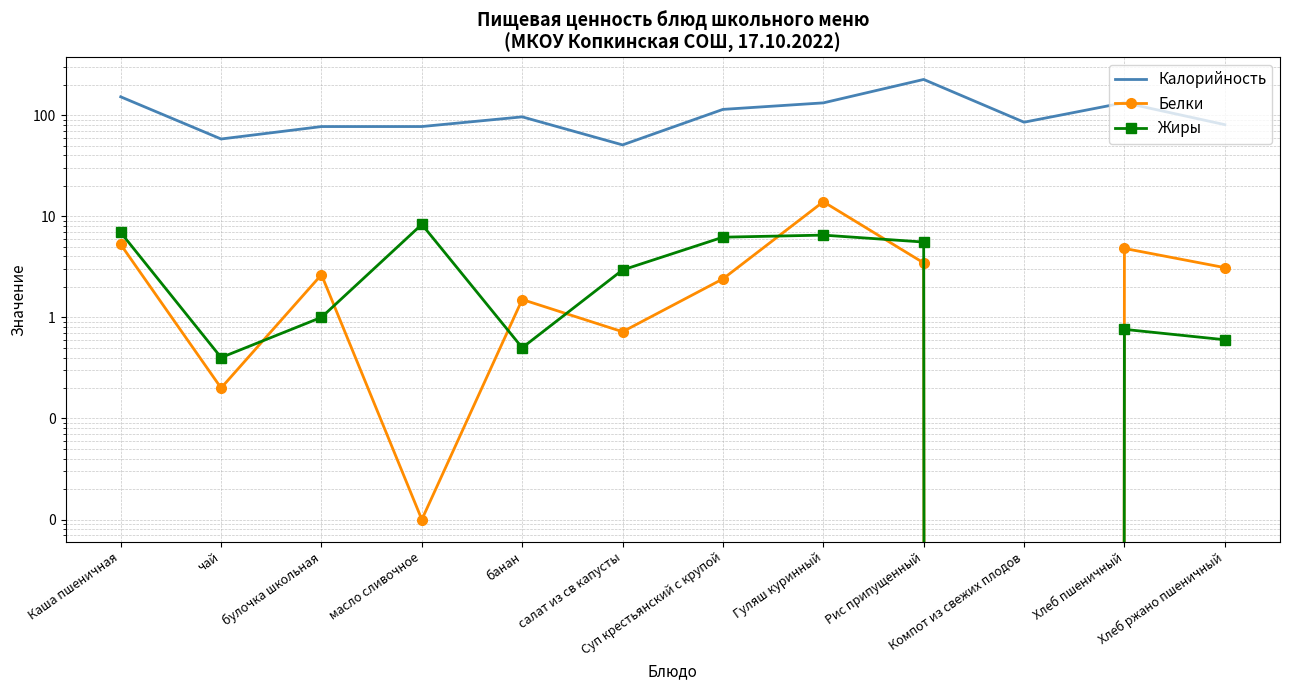

What are all the series names shown in the legend?

Калорийность, Белки, Жиры